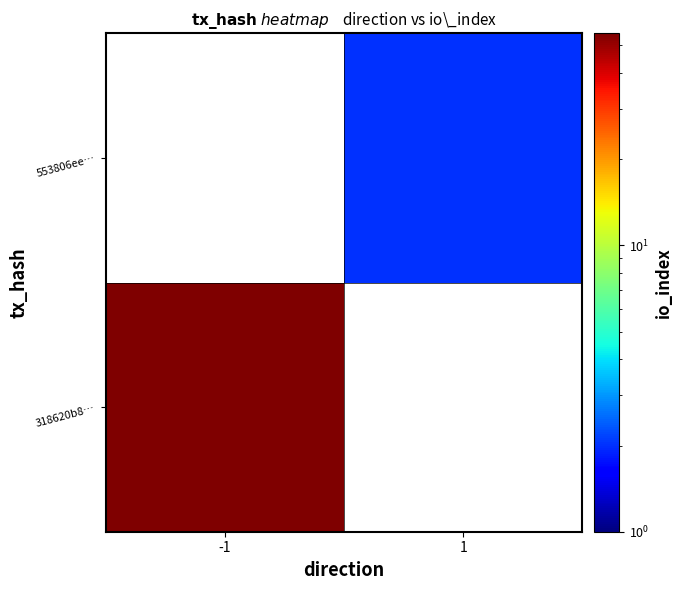

The value of 553806ee… at 1 is 0.7. True or false?

False